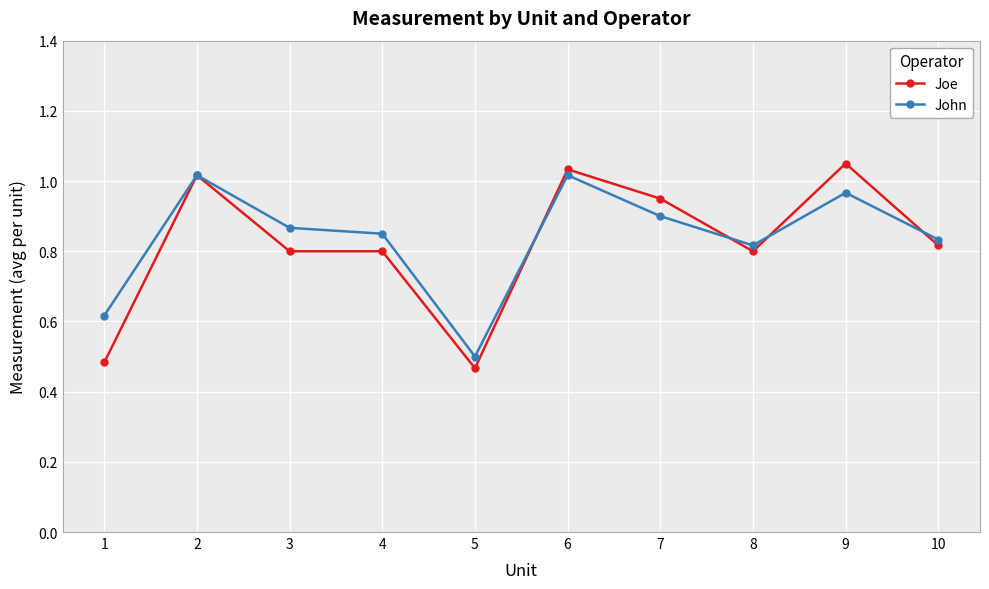

What are all the series names shown in the legend?

Joe, John